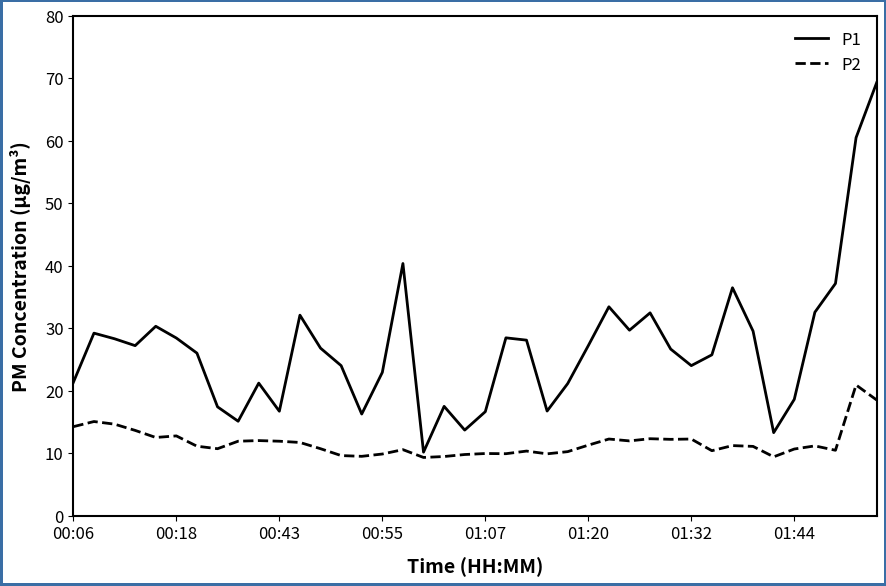

Rank the series by their average value, from highest to lowest.

P1, P2